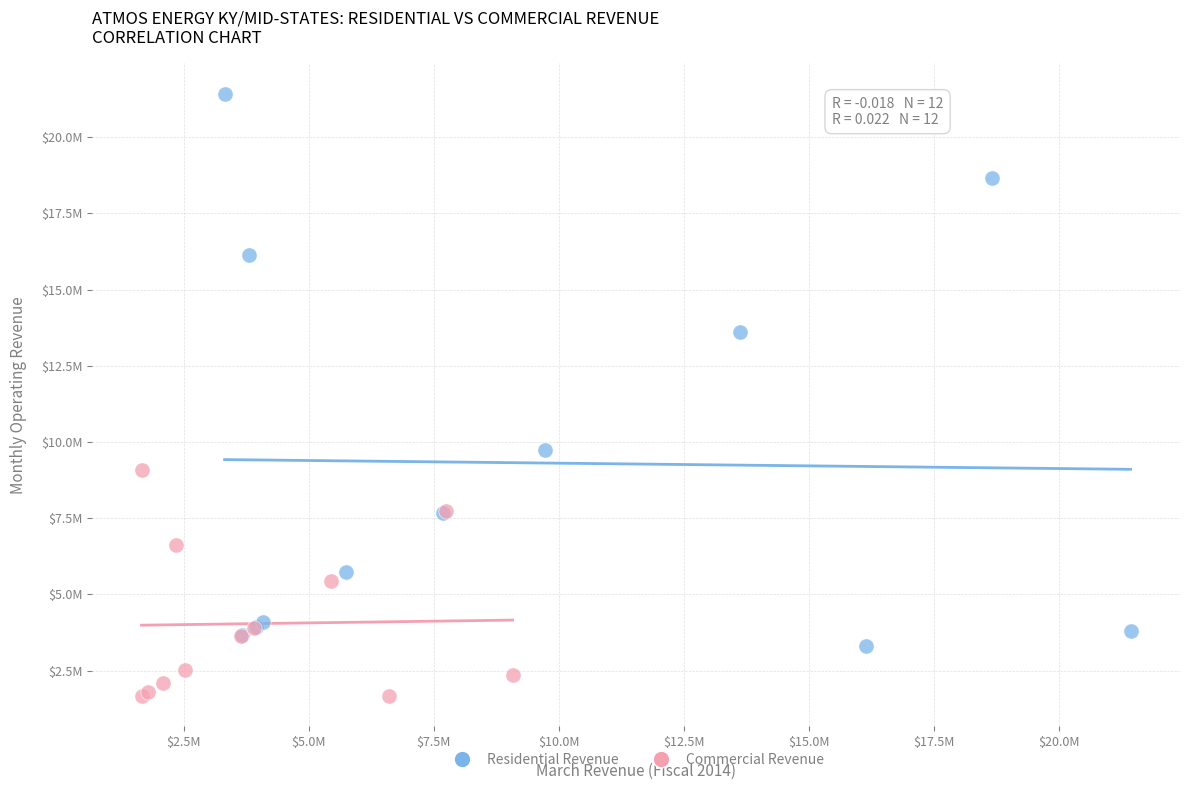

What are all the series names shown in the legend?

Residential Revenue, Commercial Revenue